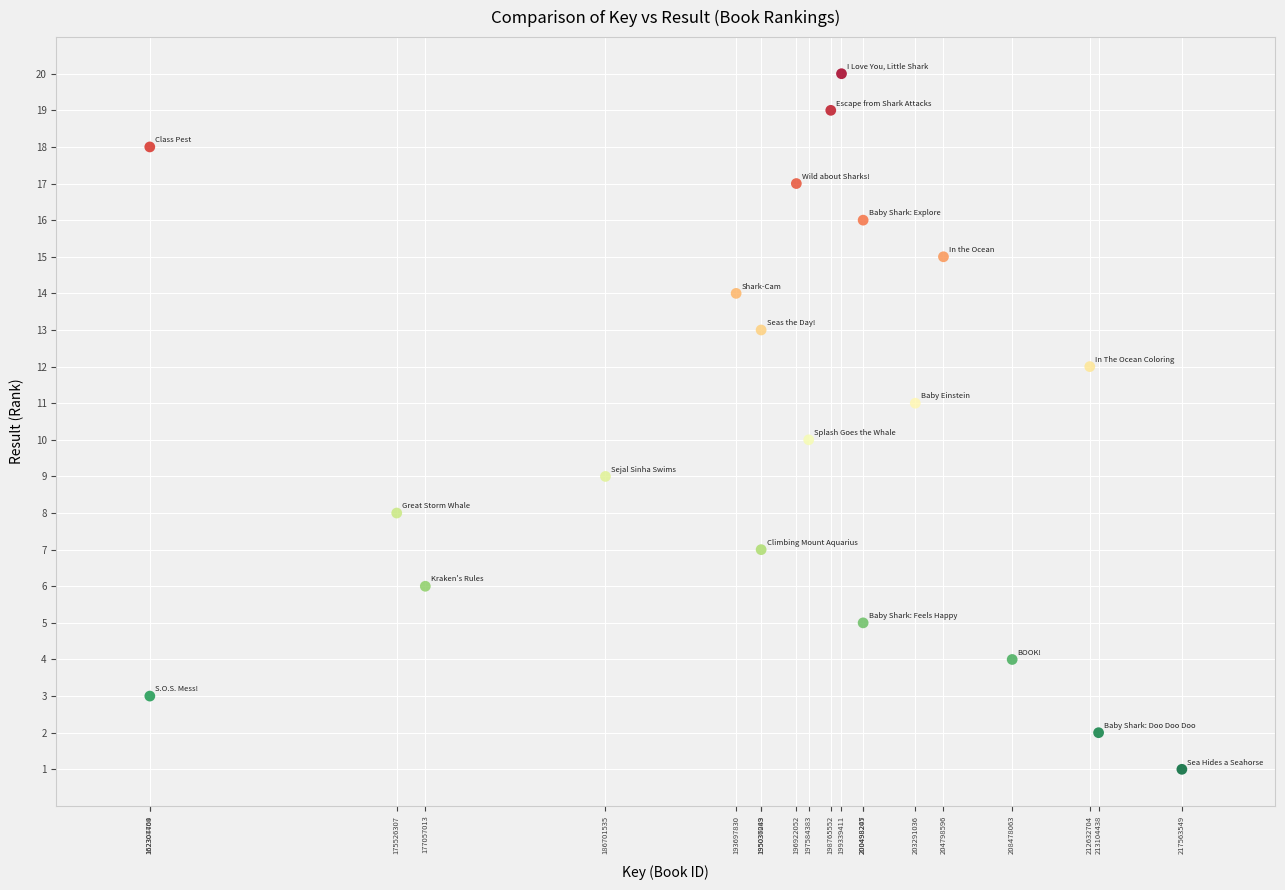

What is the range of X values (max minus min)?

55258780